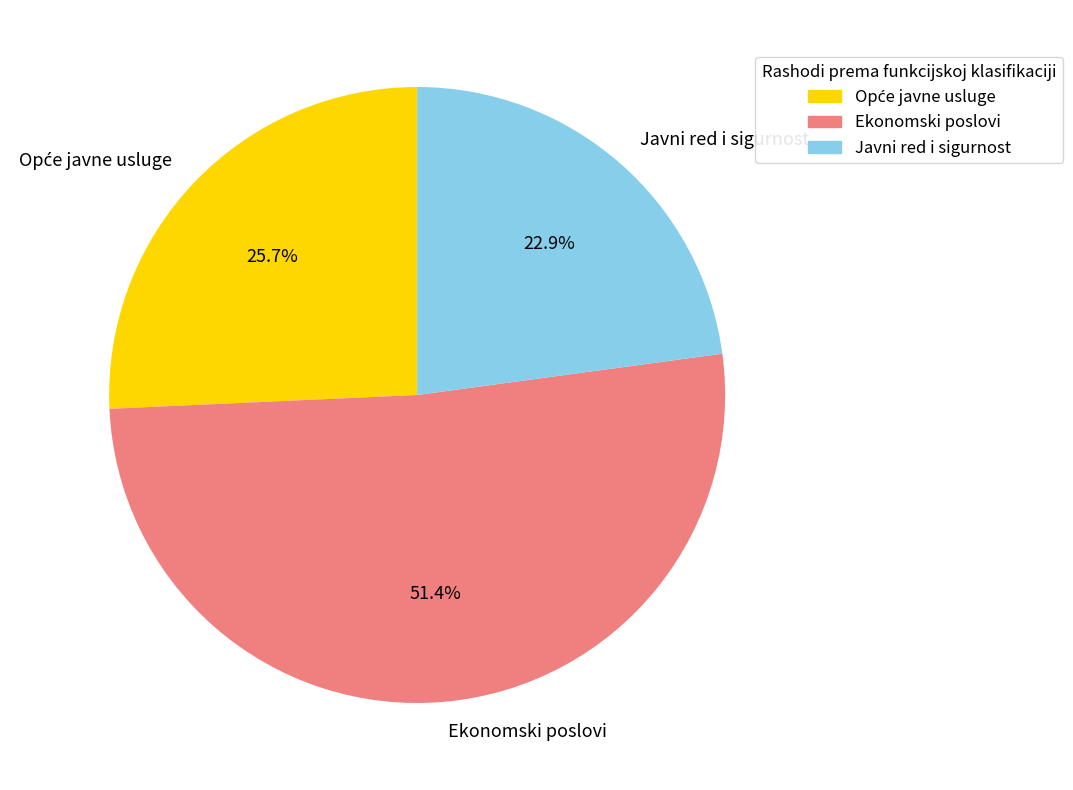

What percentage is the Ekonomski poslovi slice, to the nearest percent?

51%